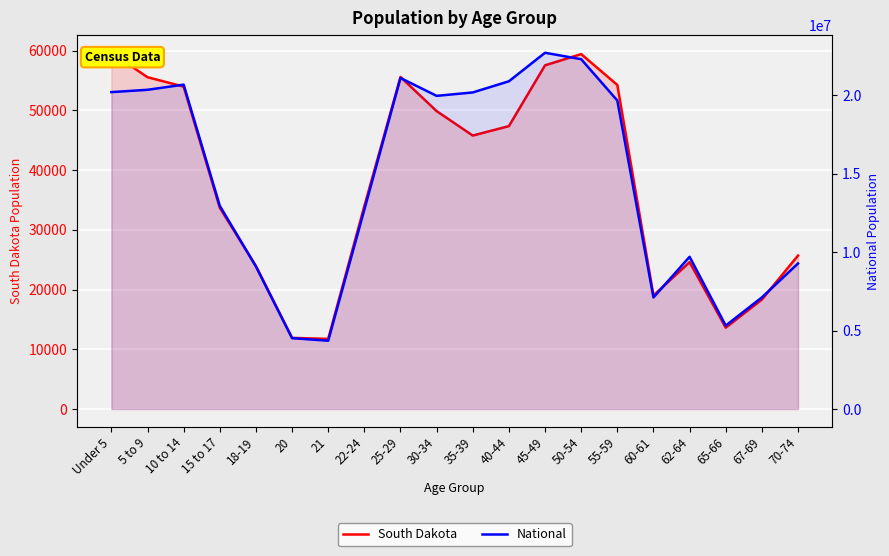

Is it true that National equals 1977068 at 20?

False